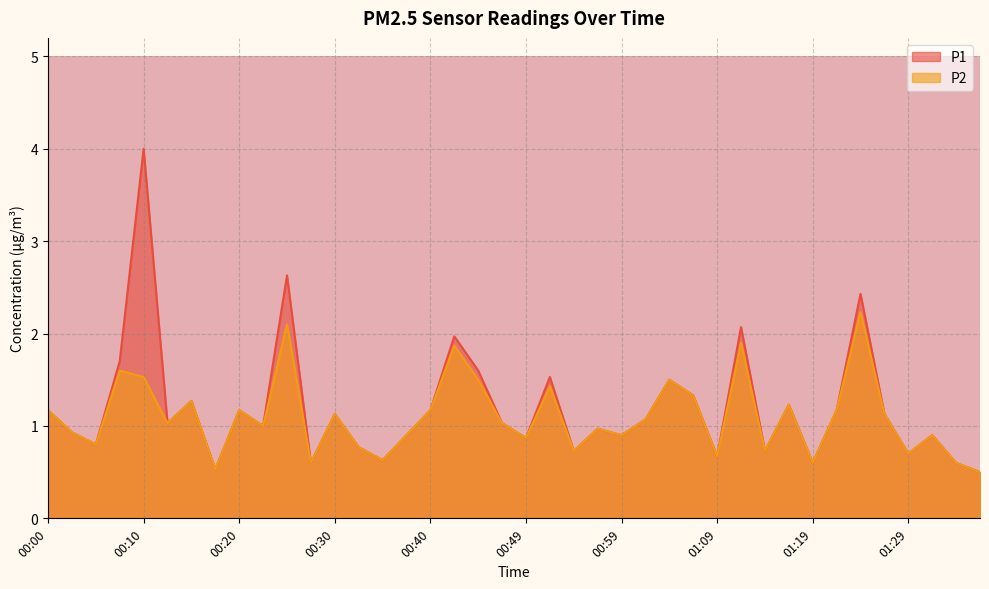

What is the difference between the second highest and minimum values in the P1 series?

2.1